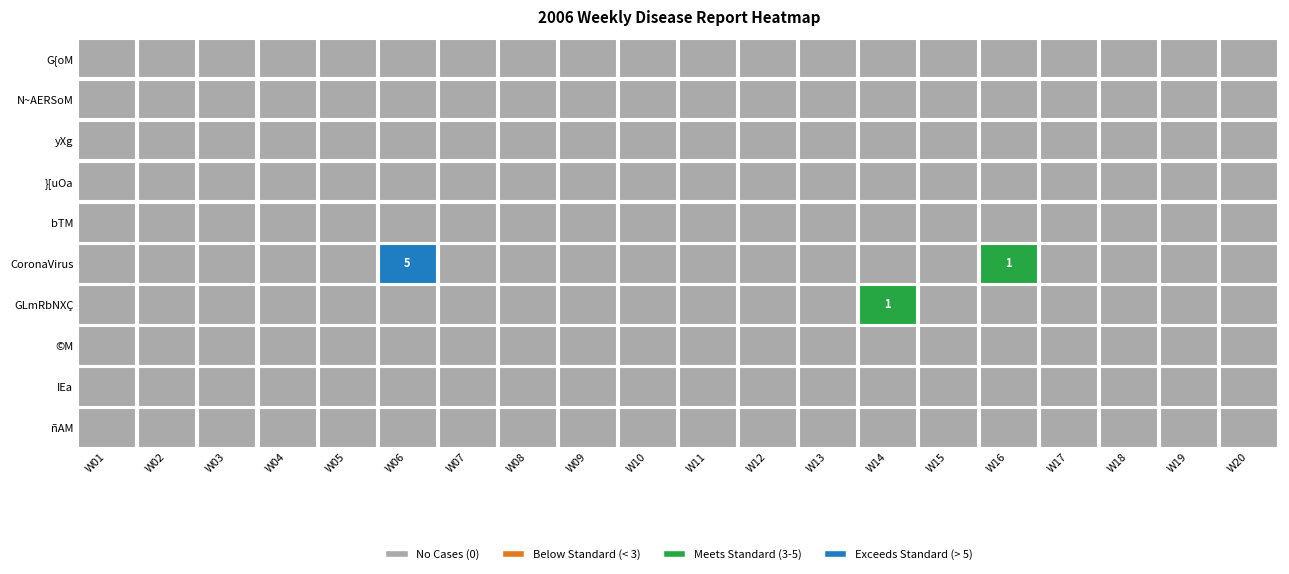

Reading left to right, extract all data points from this chart.

Row0: 0=0	1=0	2=0	3=0	4=0	5=0	6=0	7=0	8=0	9=0	10=0	11=0	12=0	13=0	14=0	15=0	16=0	17=0	18=0	19=0
Row1: 0=0	1=0	2=0	3=0	4=0	5=0	6=0	7=0	8=0	9=0	10=0	11=0	12=0	13=0	14=0	15=0	16=0	17=0	18=0	19=0
Row2: 0=0	1=0	2=0	3=0	4=0	5=0	6=0	7=0	8=0	9=0	10=0	11=0	12=0	13=0	14=0	15=0	16=0	17=0	18=0	19=0
Row3: 0=0	1=0	2=0	3=0	4=0	5=0	6=0	7=0	8=0	9=0	10=0	11=0	12=0	13=0	14=0	15=0	16=0	17=0	18=0	19=0
Row4: 0=0	1=0	2=0	3=0	4=0	5=0	6=0	7=0	8=0	9=0	10=0	11=0	12=0	13=0	14=0	15=0	16=0	17=0	18=0	19=0
Row5: 0=0	1=0	2=0	3=0	4=0	5=5	6=0	7=0	8=0	9=0	10=0	11=0	12=0	13=0	14=0	15=1	16=0	17=0	18=0	19=0
Row6: 0=0	1=0	2=0	3=0	4=0	5=0	6=0	7=0	8=0	9=0	10=0	11=0	12=0	13=1	14=0	15=0	16=0	17=0	18=0	19=0
Row7: 0=0	1=0	2=0	3=0	4=0	5=0	6=0	7=0	8=0	9=0	10=0	11=0	12=0	13=0	14=0	15=0	16=0	17=0	18=0	19=0
Row8: 0=0	1=0	2=0	3=0	4=0	5=0	6=0	7=0	8=0	9=0	10=0	11=0	12=0	13=0	14=0	15=0	16=0	17=0	18=0	19=0
Row9: 0=0	1=0	2=0	3=0	4=0	5=0	6=0	7=0	8=0	9=0	10=0	11=0	12=0	13=0	14=0	15=0	16=0	17=0	18=0	19=0